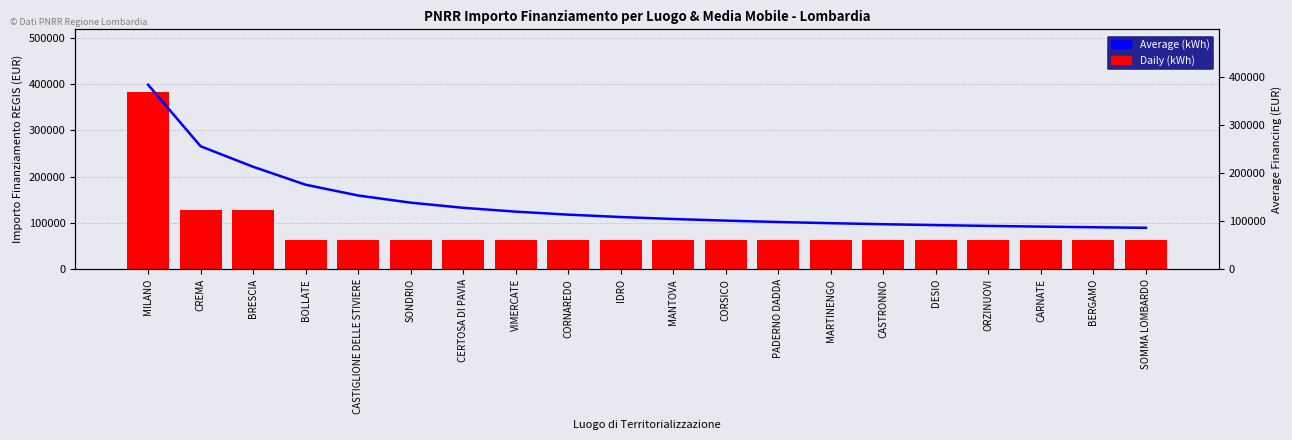

Which series has the widest spread of values?

Daily (kWh)